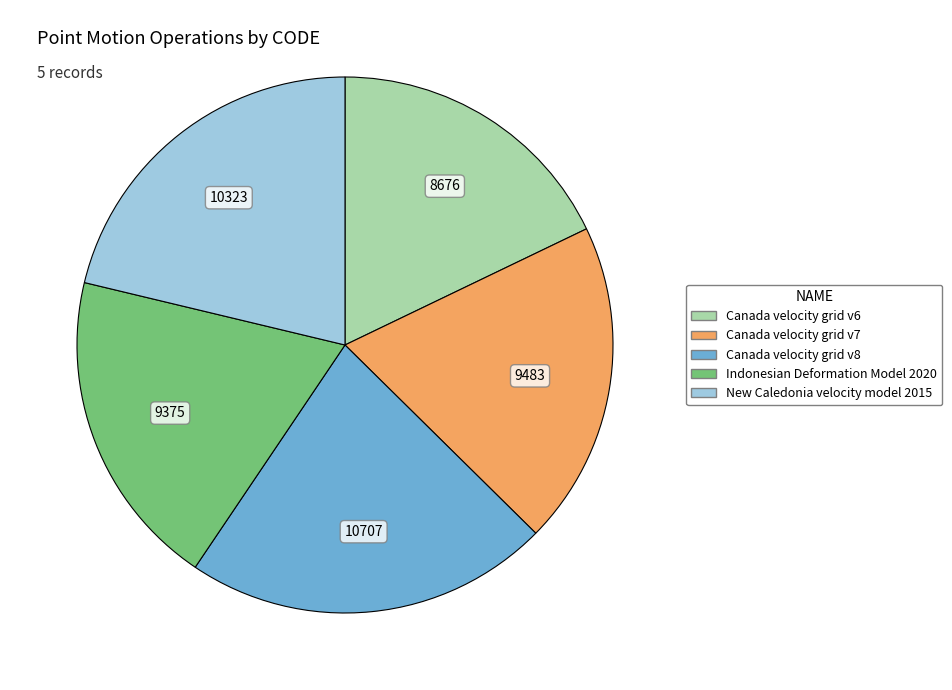

True or false: Indonesian Deformation Model 2020 accounts for 29% of the total.

False